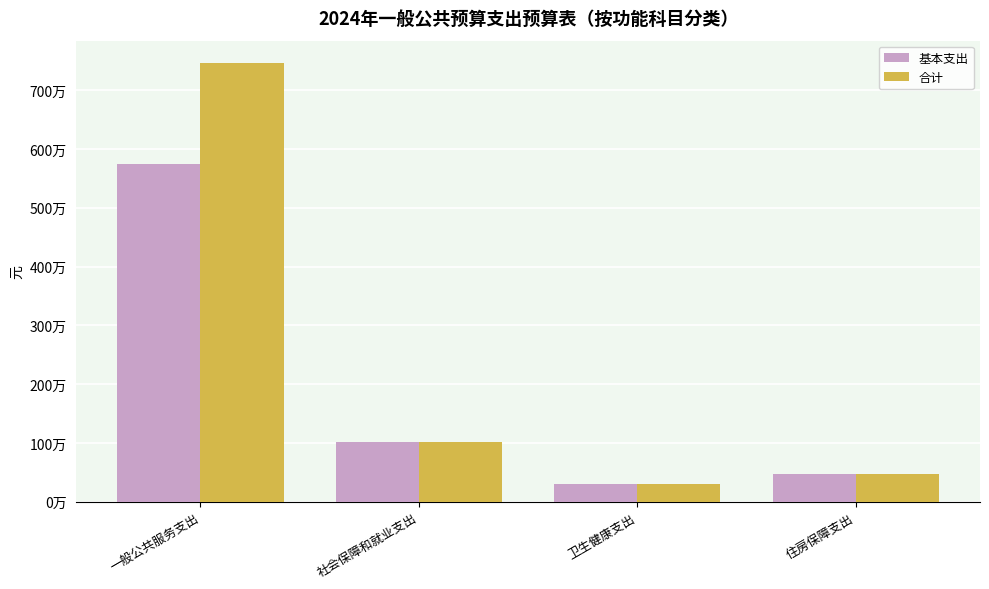

The value of 合计 at 住房保障支出 is 474084.0. True or false?

True